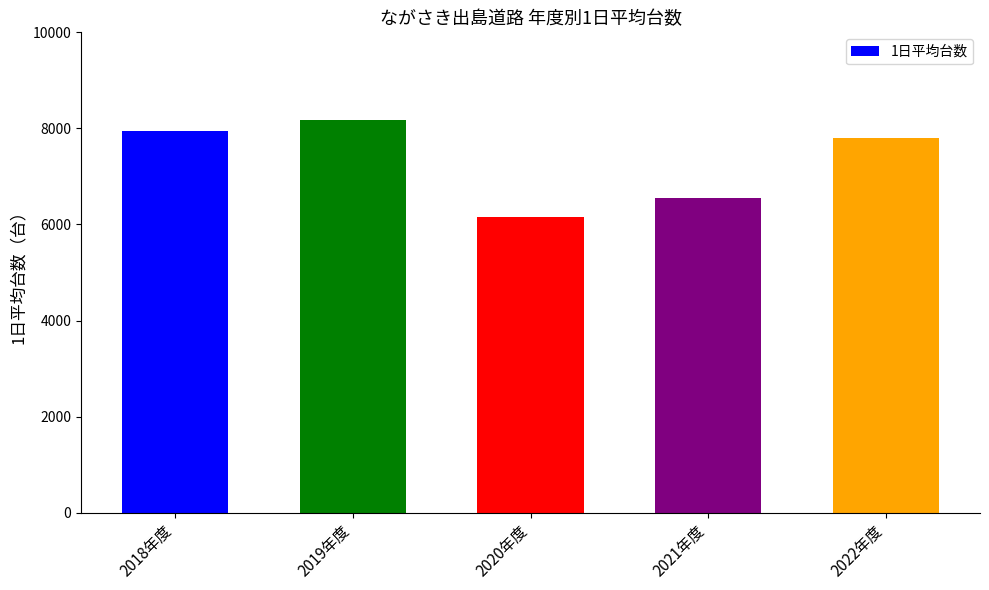

Reading right to left, transcribe all the data shown in this chart.

2022年度=7799.5	2021年度=6557.4	2020年度=6155.7	2019年度=8176.5	2018年度=7937.2